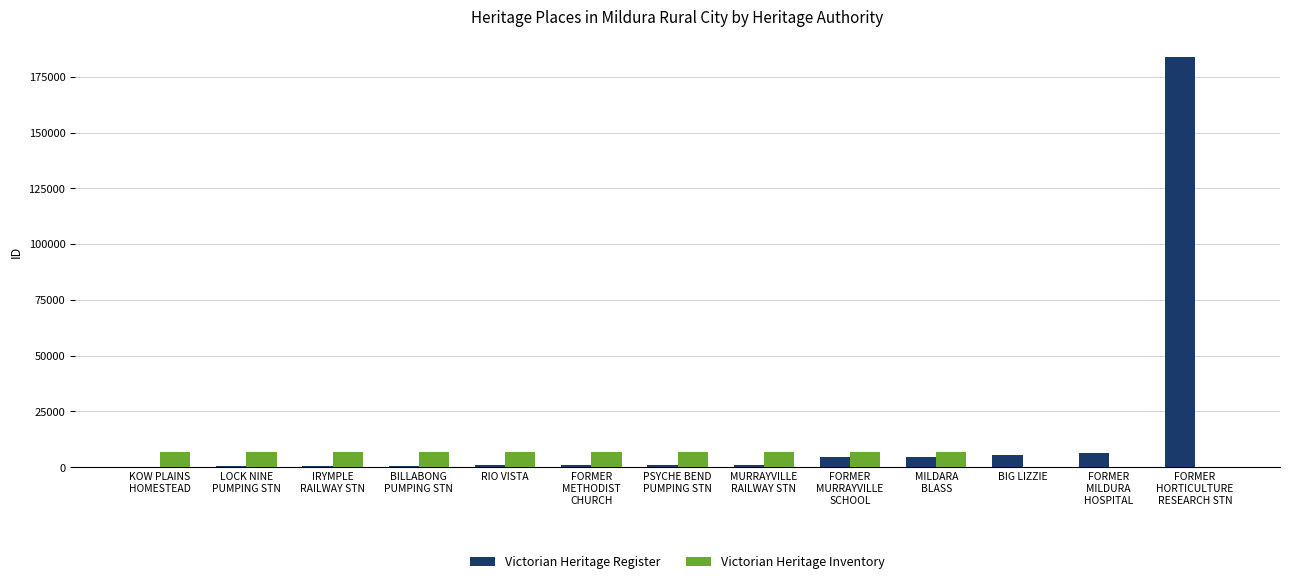

What is the sum of all Victorian Heritage Register values?

210398